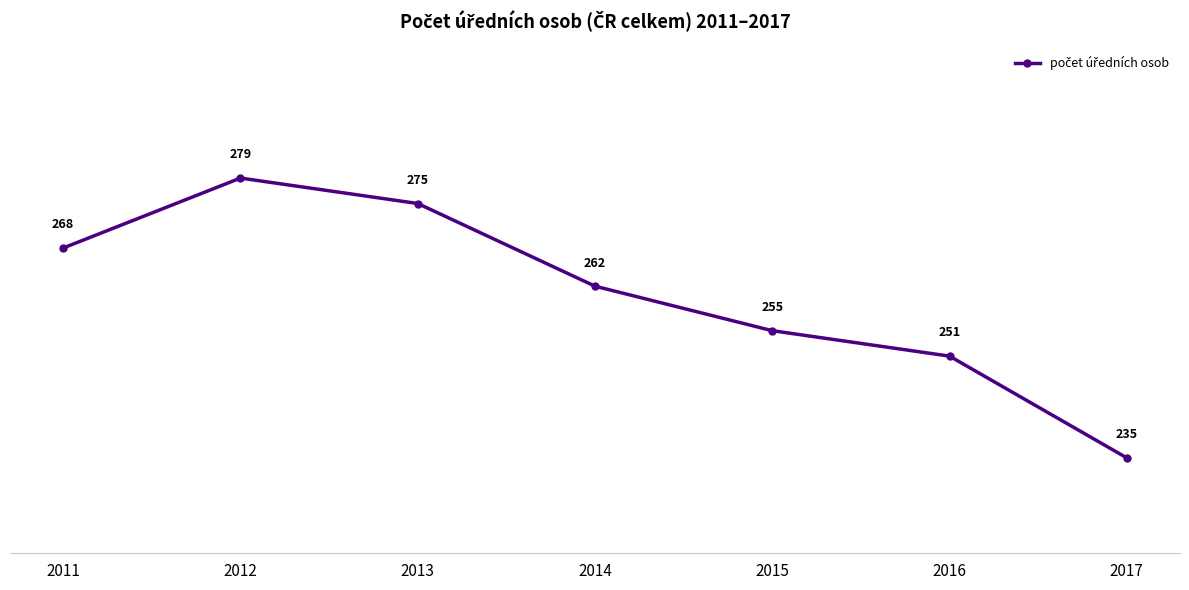

What is the change in value from 2012 to 2014?

-17